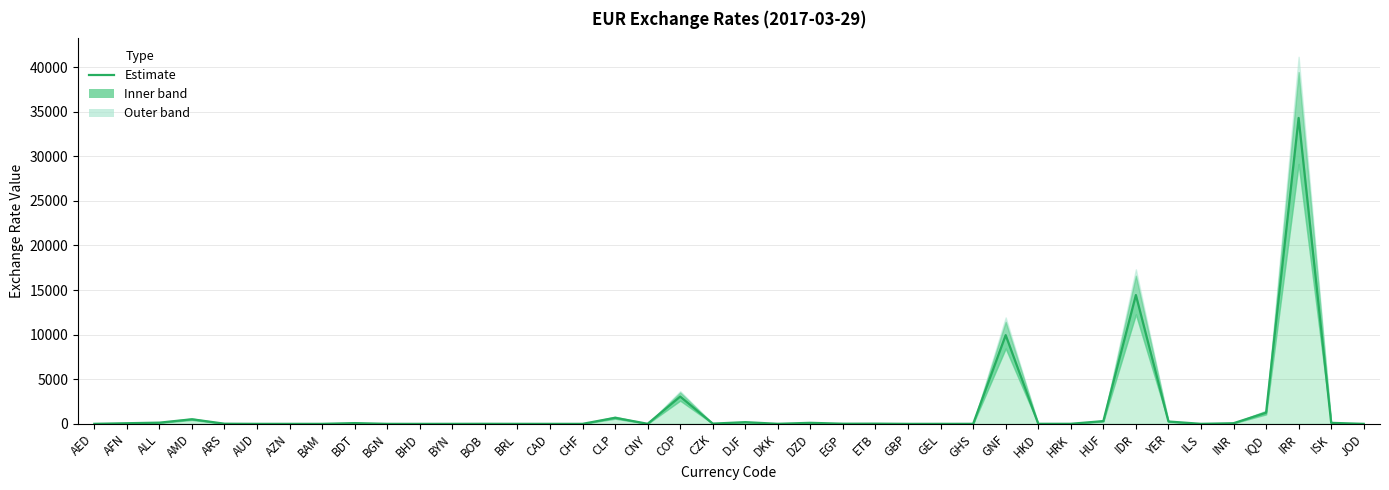

What is the approximate value at IQD?

1251.4